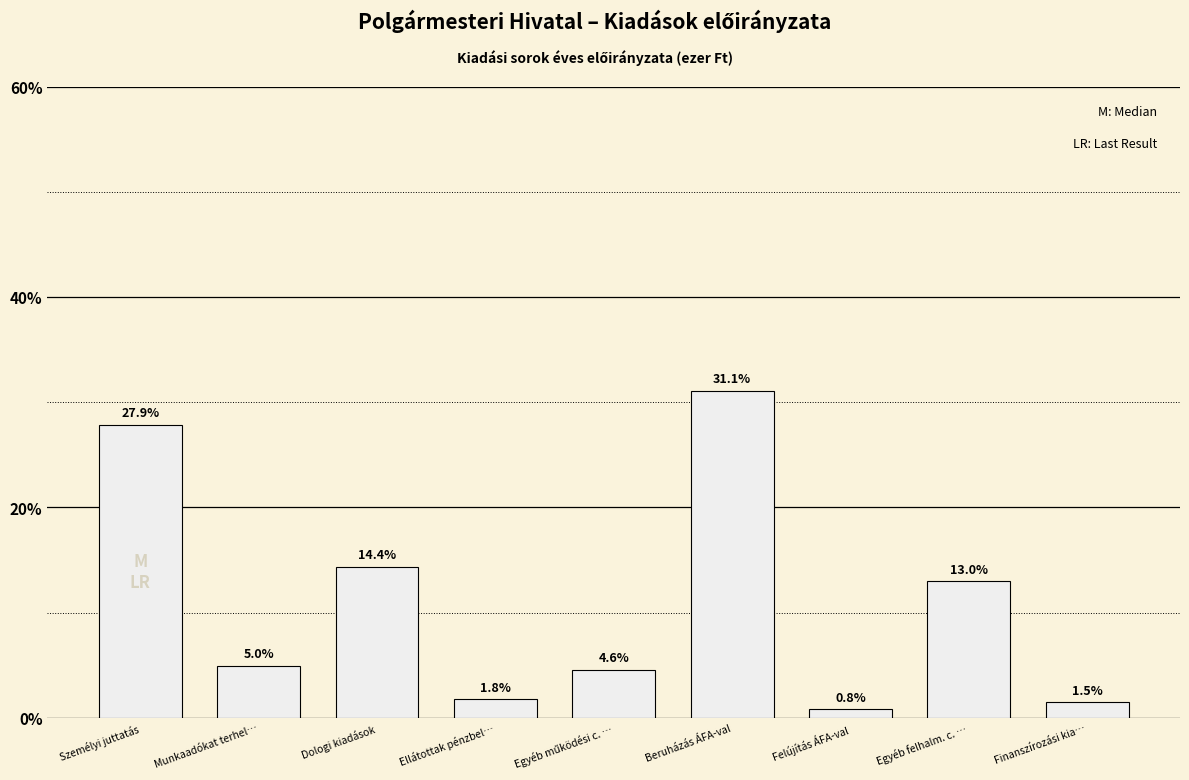

At which label does the data first exceed 4?

Személyi juttatás